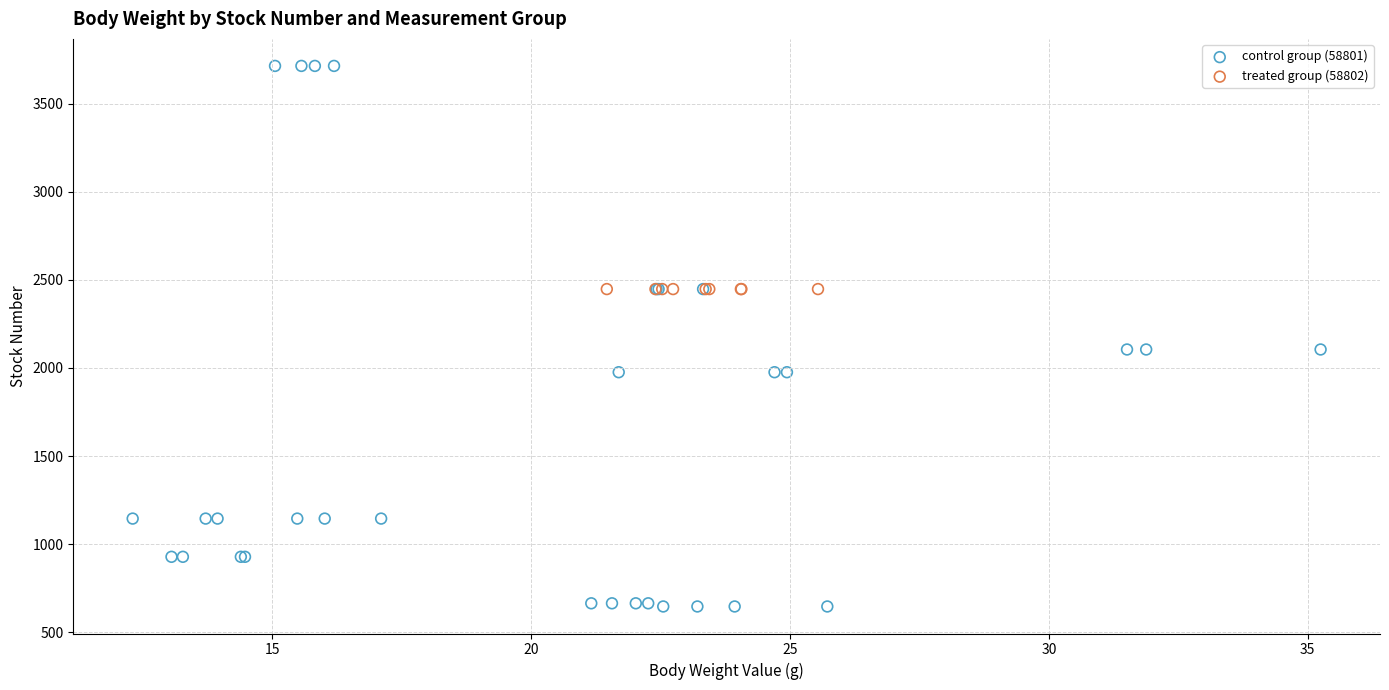

Which series contains the lowest Y value?

control group (58801)